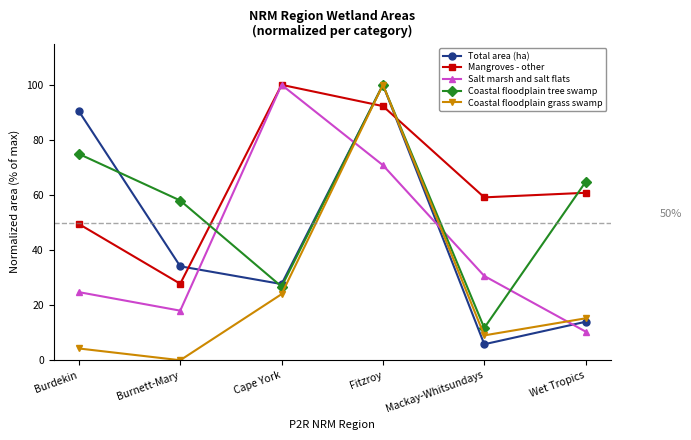

At which label does Salt marsh and salt flats first exceed 30?

Cape York